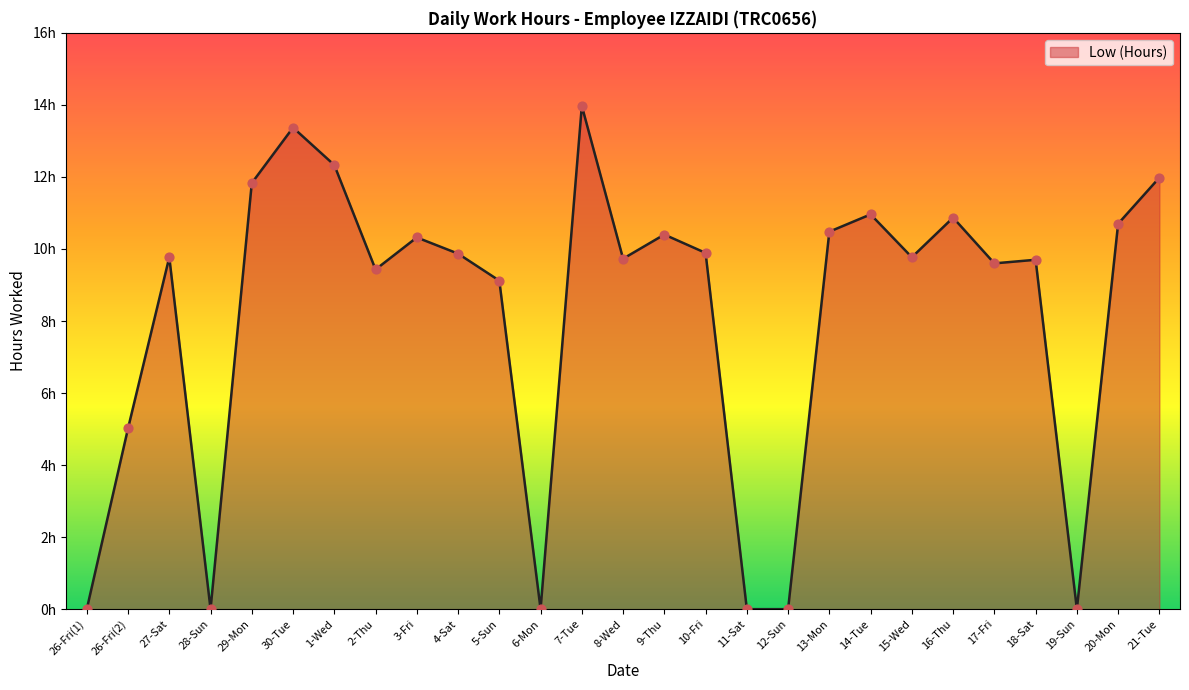

What is the change in value from 26-Fri(1) to 1-Wed?

+12.3